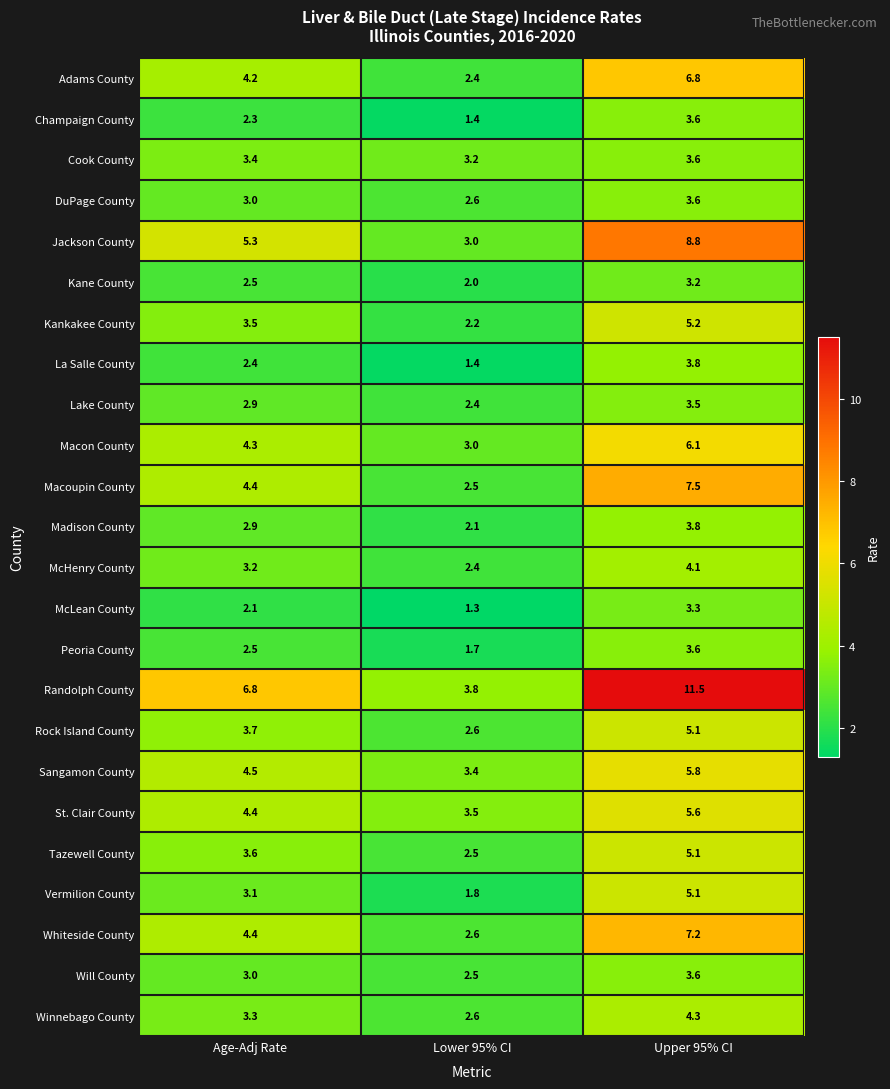

Which series changed the most between Age-Adj Rate and Lower 95% CI?

Randolph County